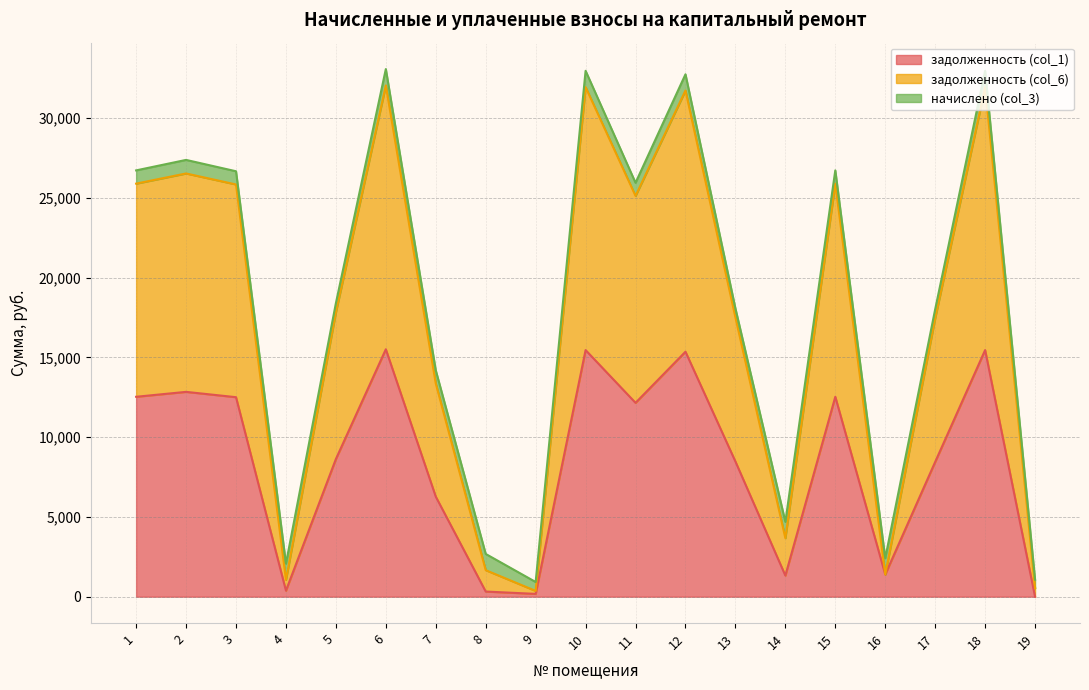

True or false: задолженность (col_1) has a value of 2885.8 at 17.

False